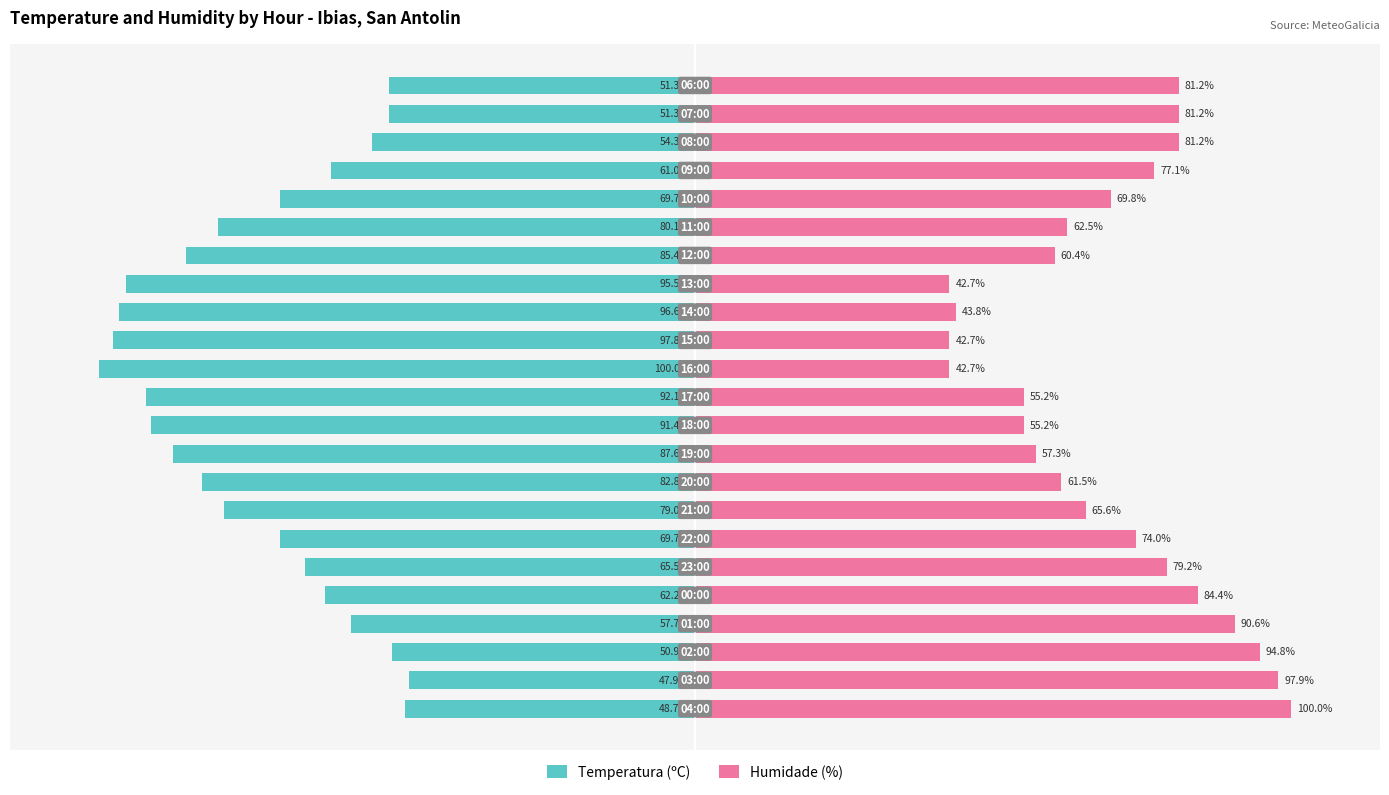

Reading right to left, extract all data points from this chart.

Temperatura (ºC): 22=-51.3	21=-51.3	20=-54.3	19=-61.0	18=-69.7	17=-80.1	16=-85.4	15=-95.5	14=-96.6	13=-97.8	12=-100.0	11=-92.1	10=-91.4	9=-87.6	8=-82.8	7=-79.0	6=-69.7	5=-65.5	4=-62.2	3=-57.7	2=-50.9	1=-47.9	0=-48.7
Humidade (%): 22=81.2	21=81.2	20=81.2	19=77.1	18=69.8	17=62.5	16=60.4	15=42.7	14=43.8	13=42.7	12=42.7	11=55.2	10=55.2	9=57.3	8=61.5	7=65.6	6=74.0	5=79.2	4=84.4	3=90.6	2=94.8	1=97.9	0=100.0